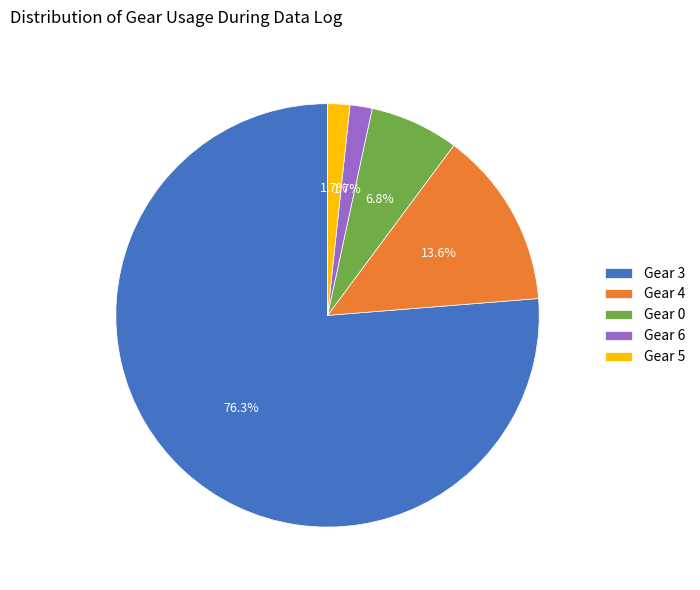

Count the number of slices in the pie.

5